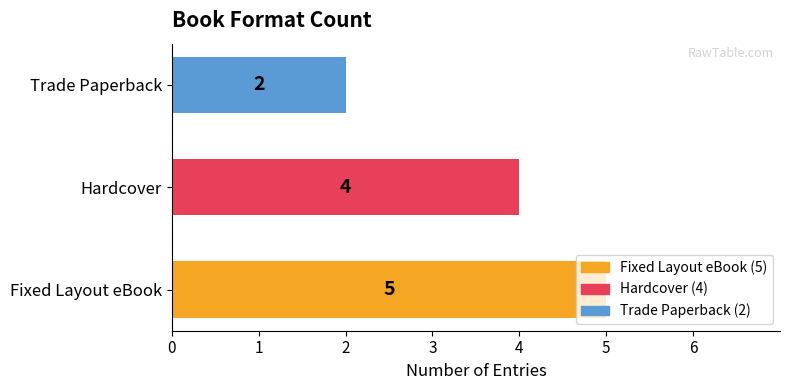

What is the sum of all values?

11